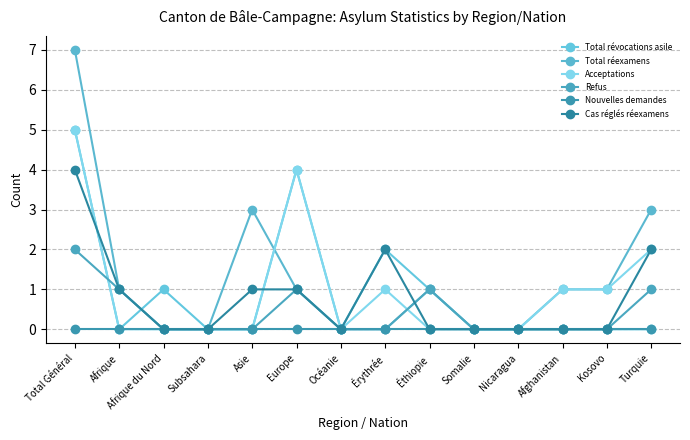

What is the label of the 6th point from the right?

Éthiopie